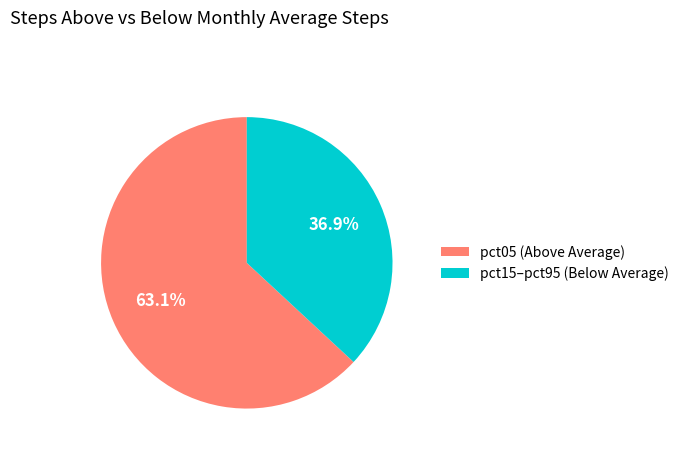

To the nearest percent, what is the average slice percentage?

50%